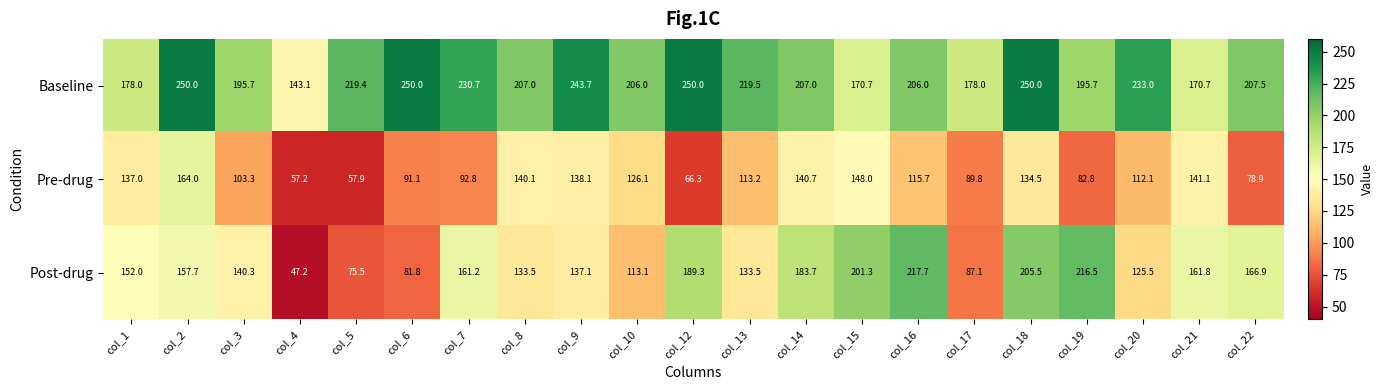

What is the difference between the maximum and minimum values in the Baseline series?

106.9